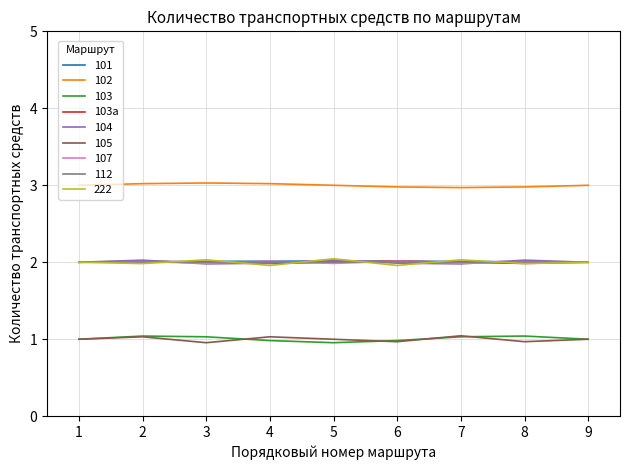

What is the maximum value shown in the chart?

3.0